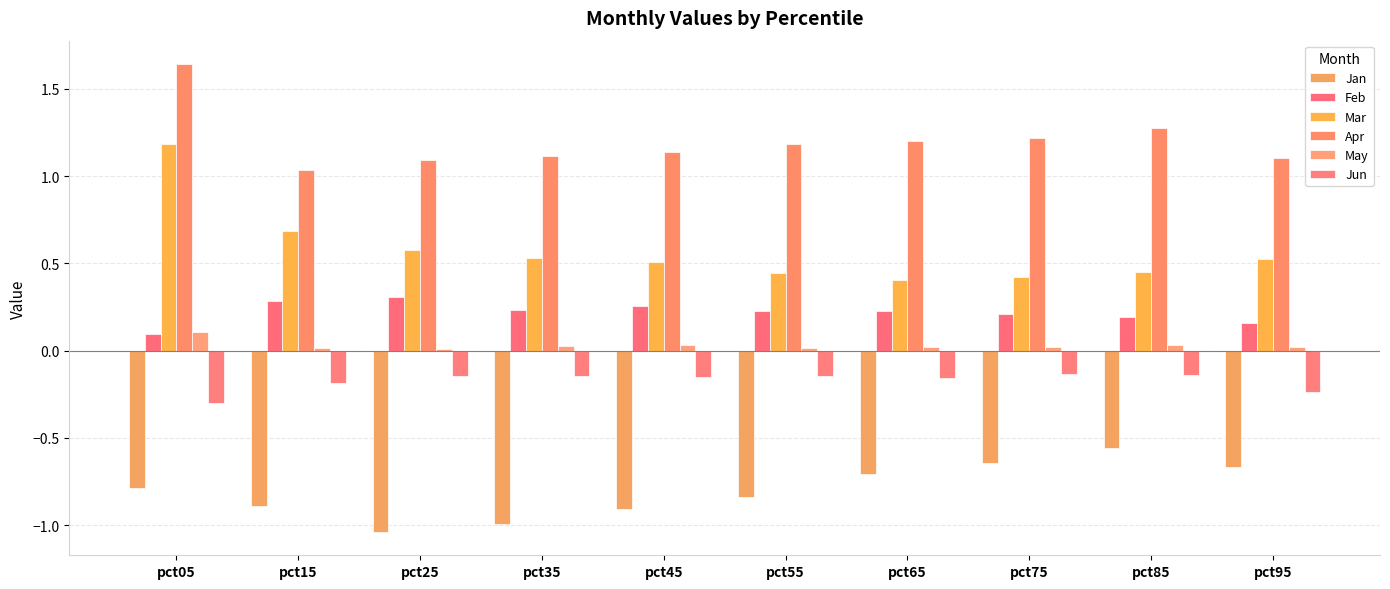

Is the value of Apr at pct65 greater than the value of May at pct35?

Yes